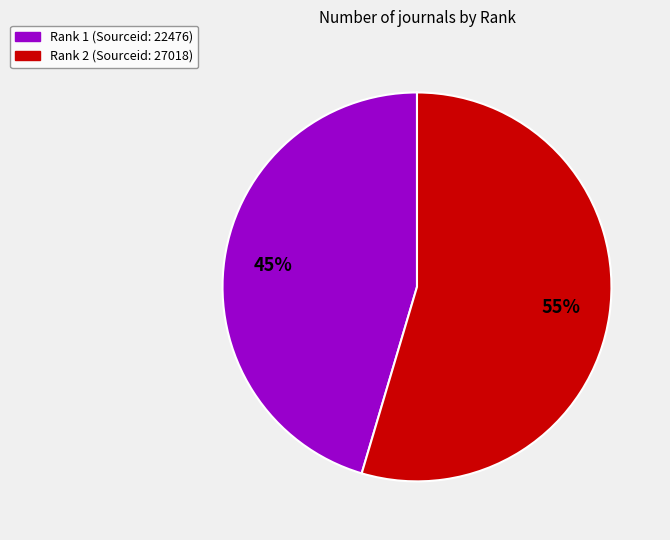

Count the number of slices in the pie.

2